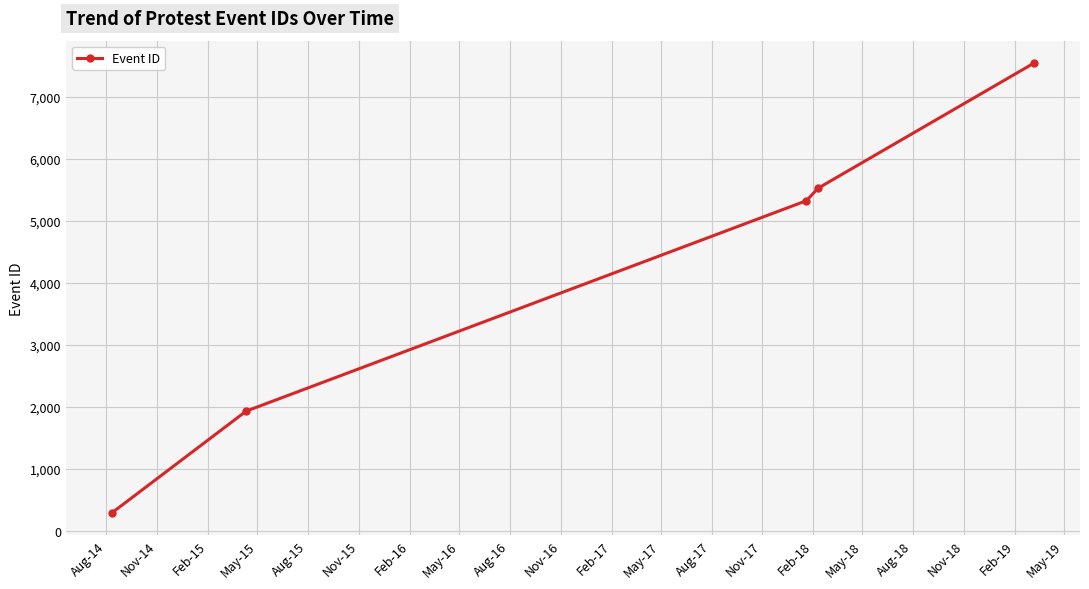

What is the value of the 1st point from the left?

293